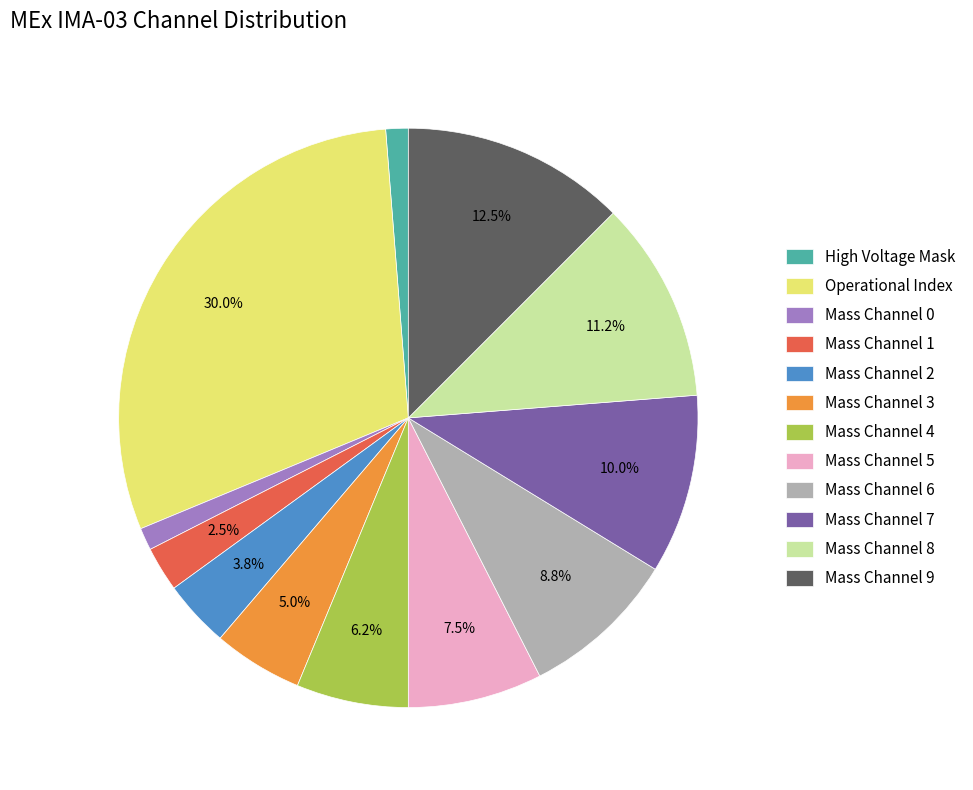

Which slice is the largest?

Operational Index